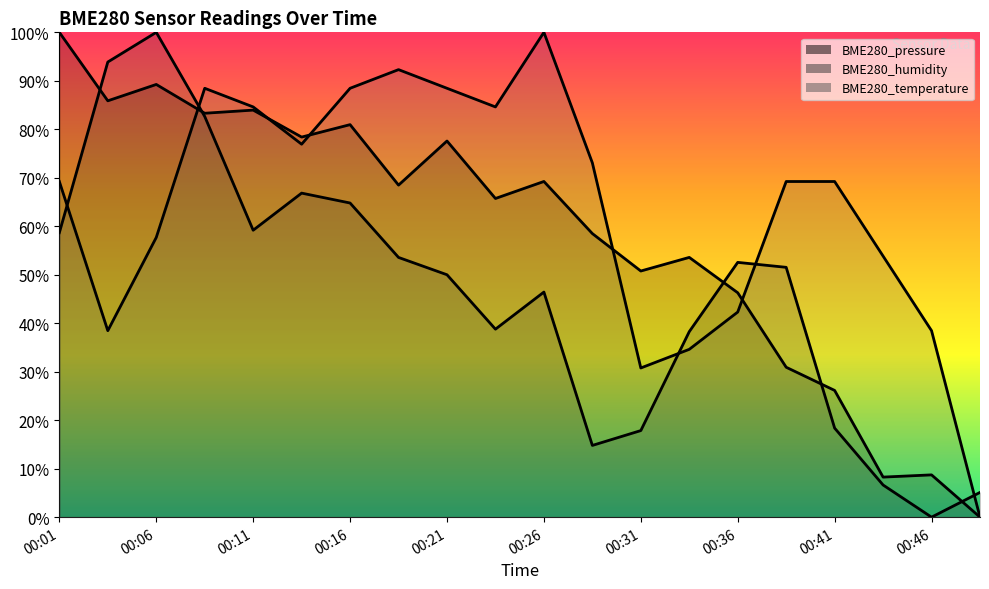

What is the sum of all BME280_pressure values?

1166.0